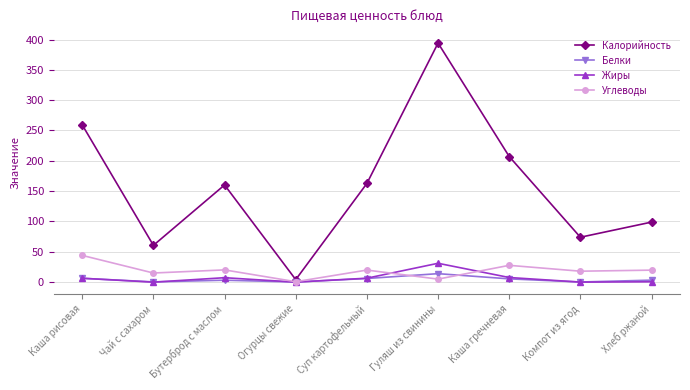

What position from the left is Чай с сахаром?

2